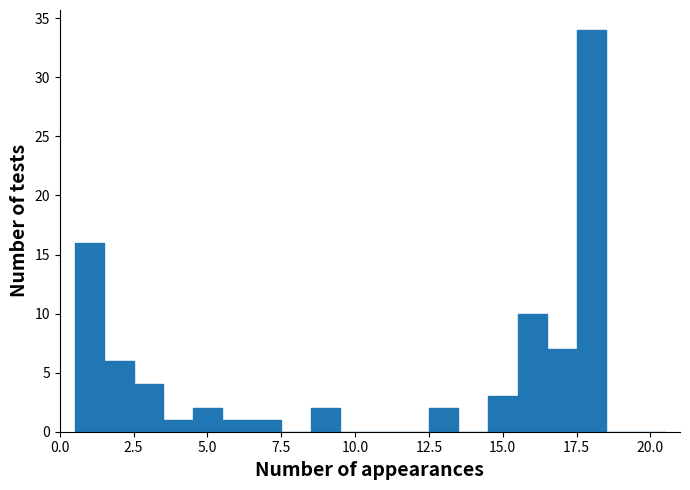

Read against the x-axis, roughly where is the centre of the tallest bar?

18.0